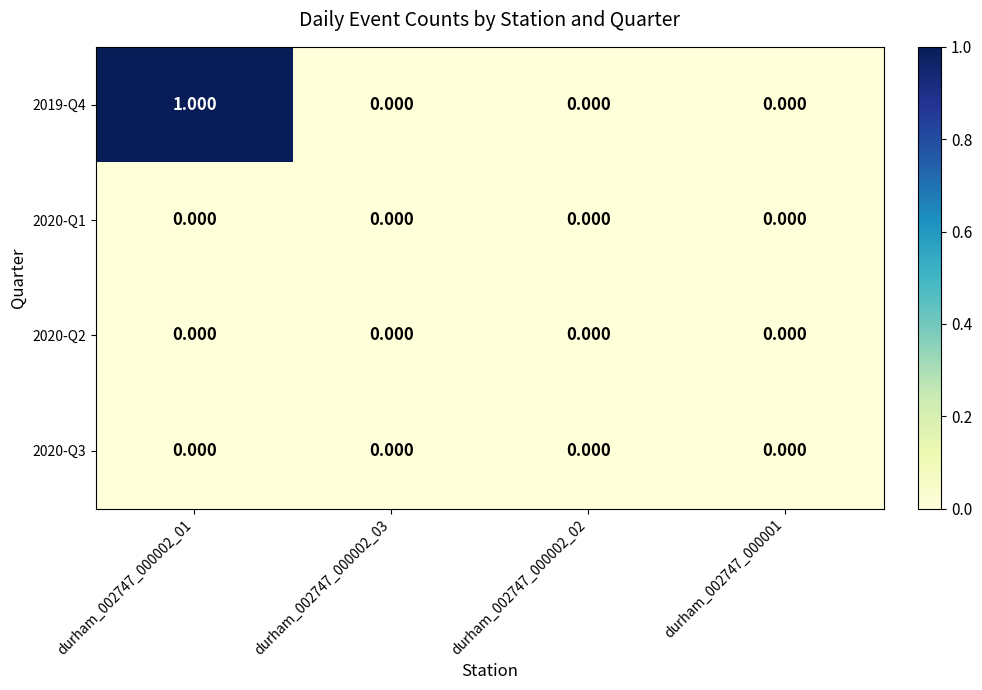

Is the value of 2019-Q4 at durham_002747_000002_01 greater than the value of 2020-Q1 at durham_002747_000001?

Yes